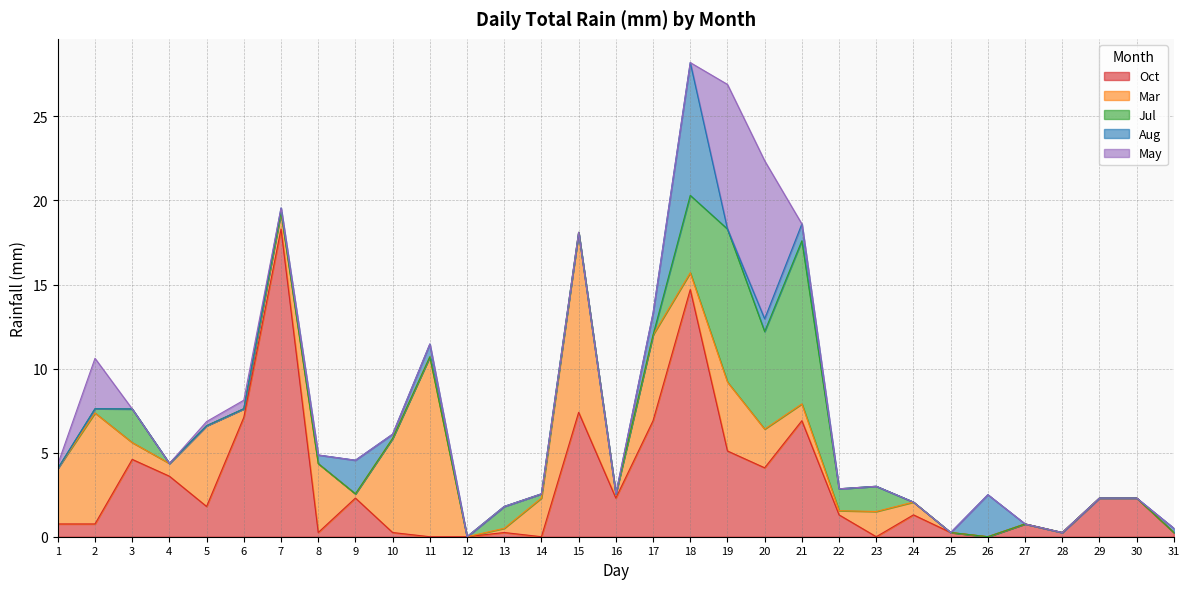

The value of Oct at 22 is 2.1. True or false?

False